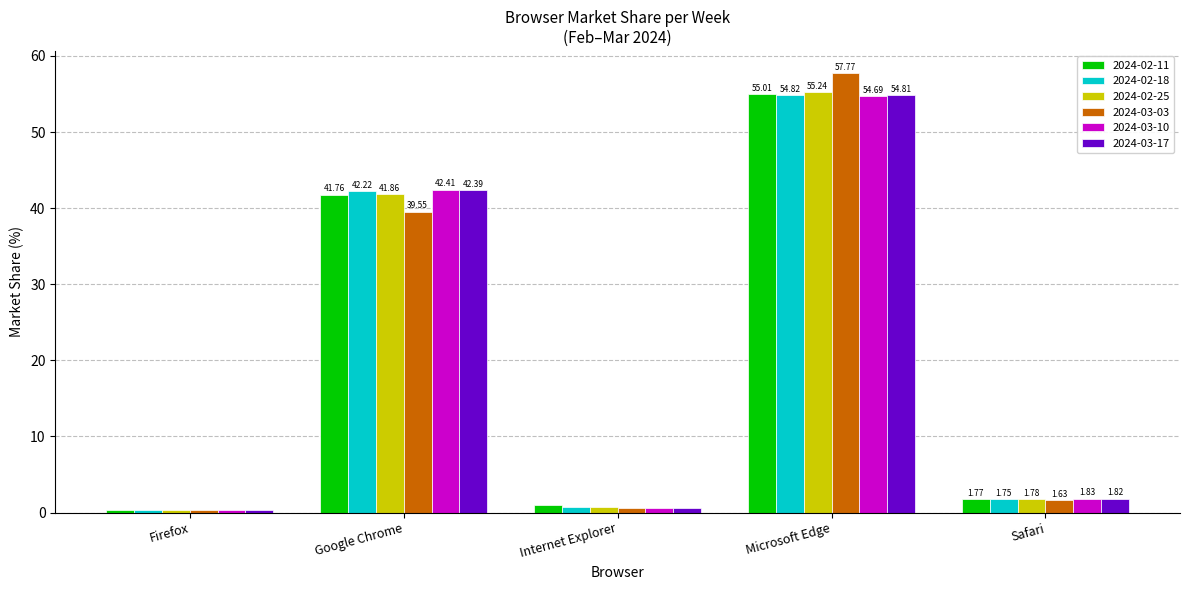

The 2024-02-11 series shows 41.8 at Google Chrome. True or false?

True